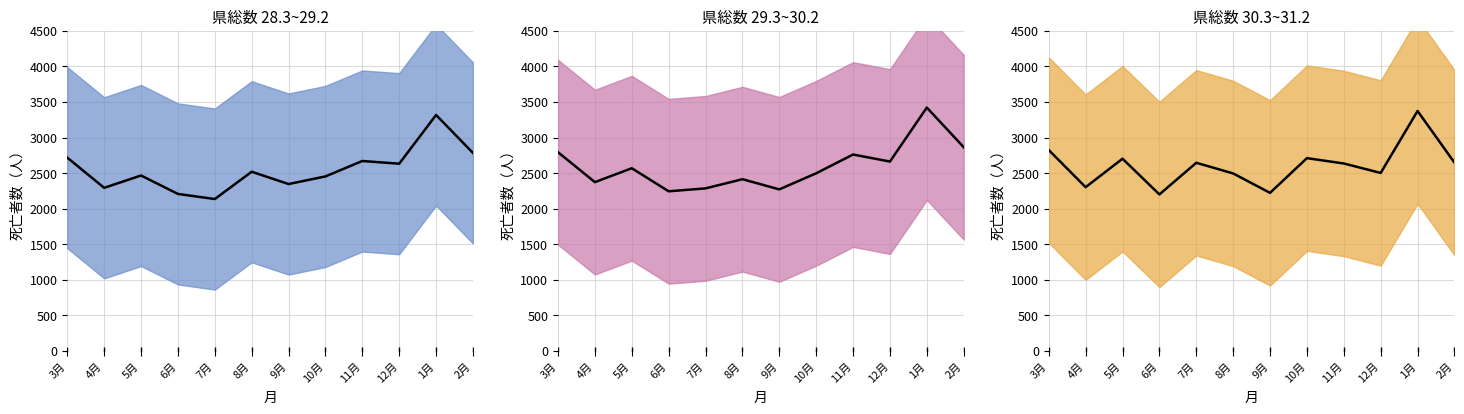

The 30.3~31.2 中央値 series shows 2111 at 1月. True or false?

False